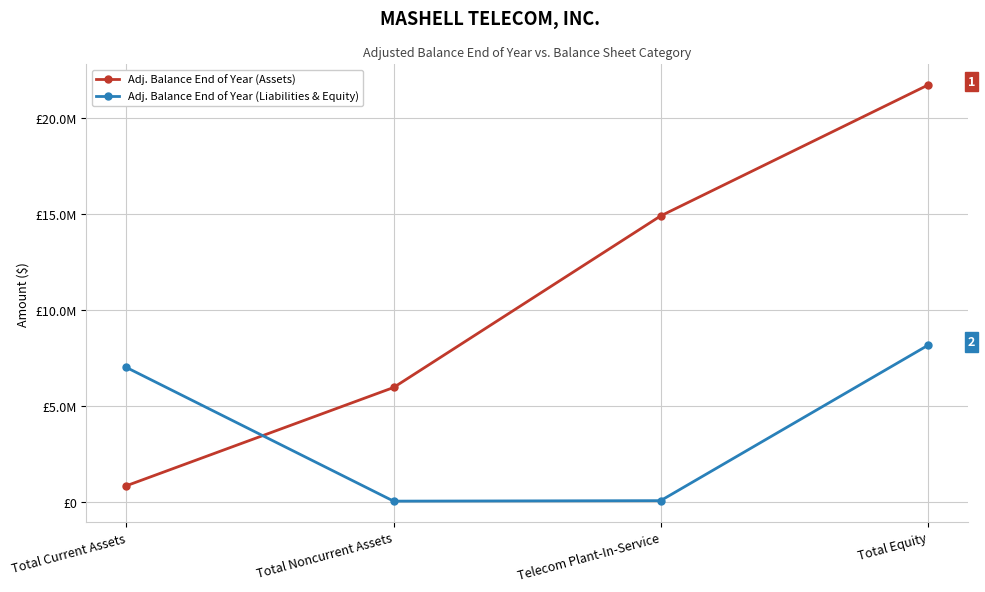

After their last crossing, which series has the higher values: Adj. Balance End of Year (Assets) or Adj. Balance End of Year (Liabilities & Equity)?

Adj. Balance End of Year (Assets)